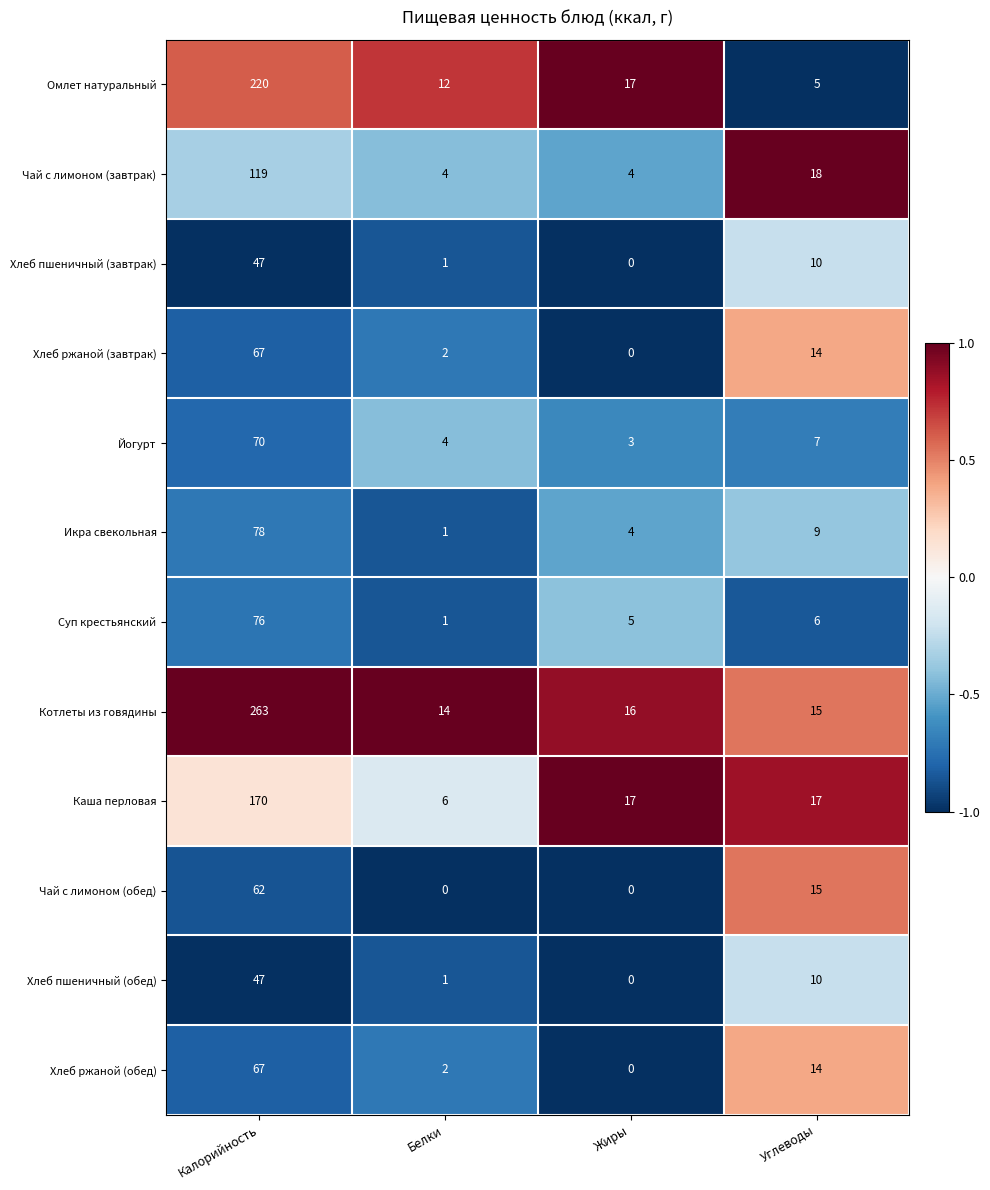

What is the sum of the Каша перловая values at Белки and Жиры?

23